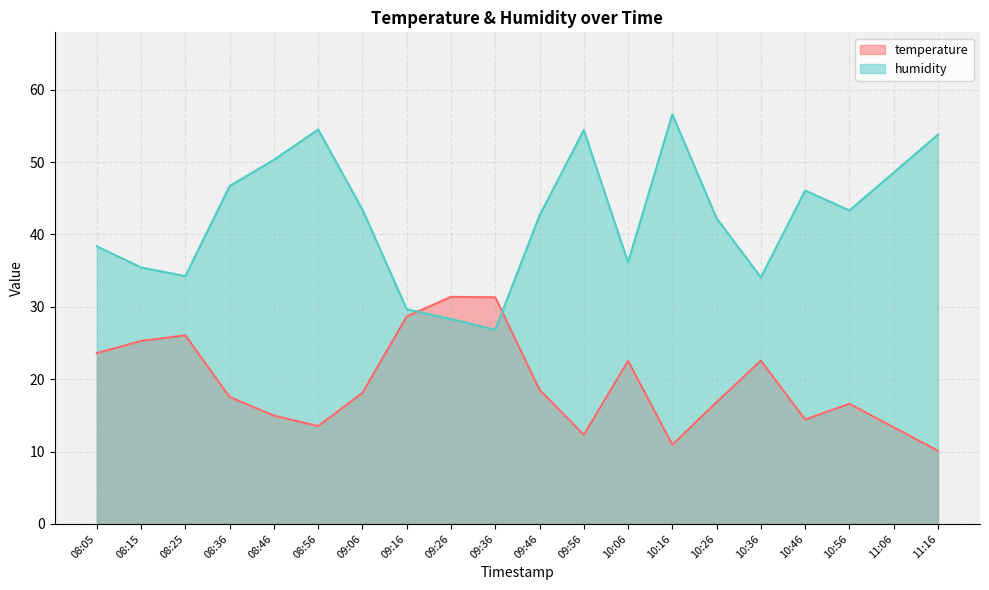

What position from the left is 09:56?

12